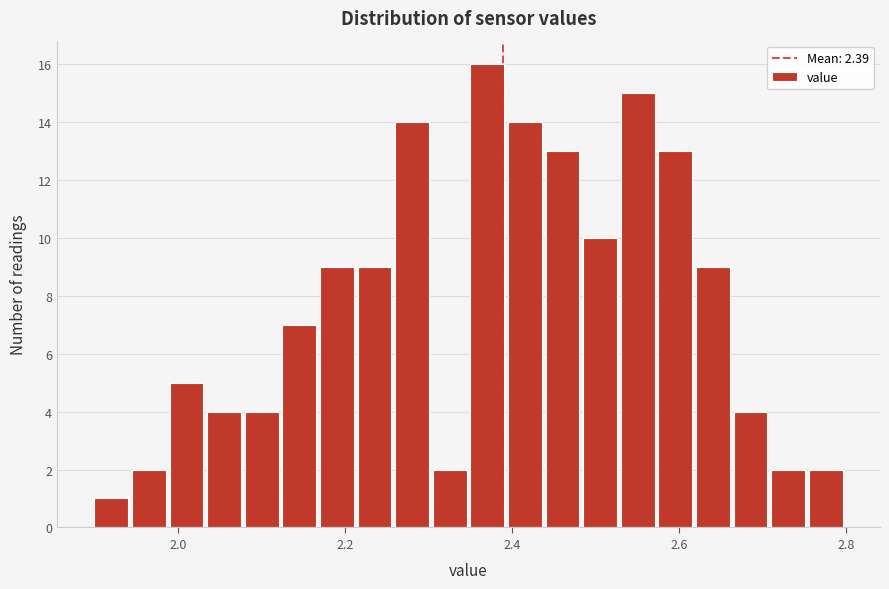

Read against the x-axis, roughly where is the centre of the tallest bar?

2.38